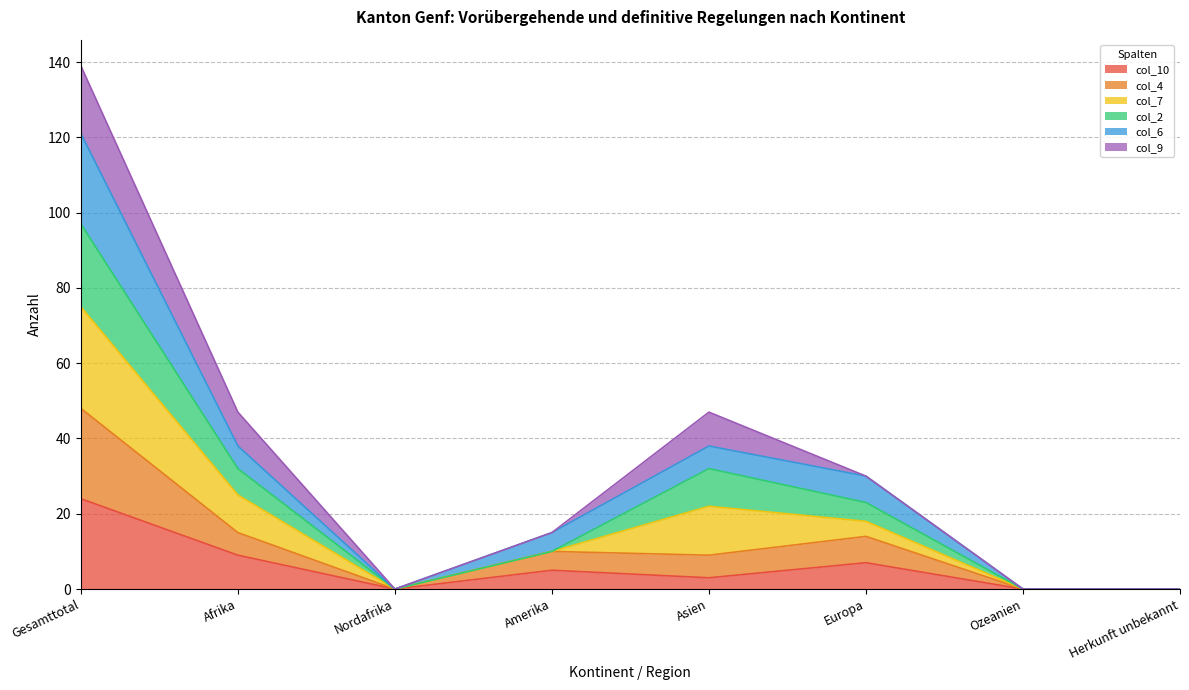

At which category is the sum across all series the highest?

Gesamttotal